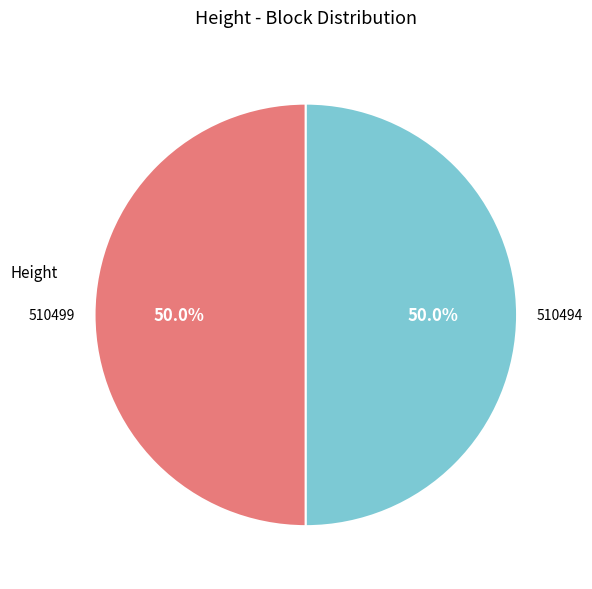

How many slices are in this pie chart?

2